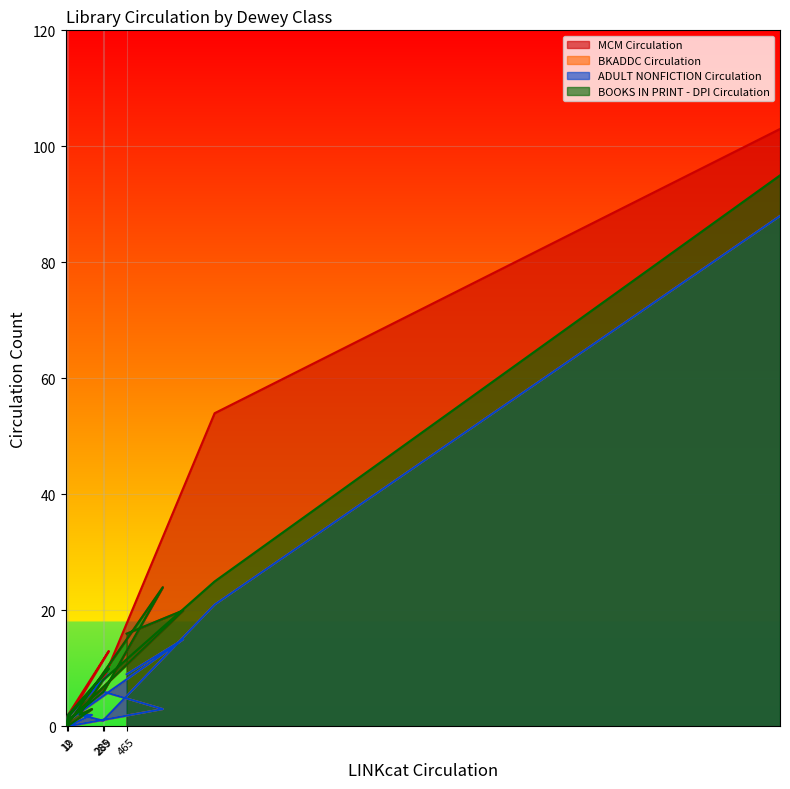

Reading right to left, extract all data points from this chart.

MCM Circulation: 103	54	8	2	3	0	2	13	2	0	24	6	1	20	16
BKADDC Circulation: 88	21	1	2	2	0	2	9	2	0	3	6	1	15	9
ADULT NONFICTION Circulation: 88	21	1	2	2	0	2	9	2	0	3	6	1	15	9
BOOKS IN PRINT - DPI Circulation: 95	25	8	2	3	0	2	10	2	0	24	6	1	20	16